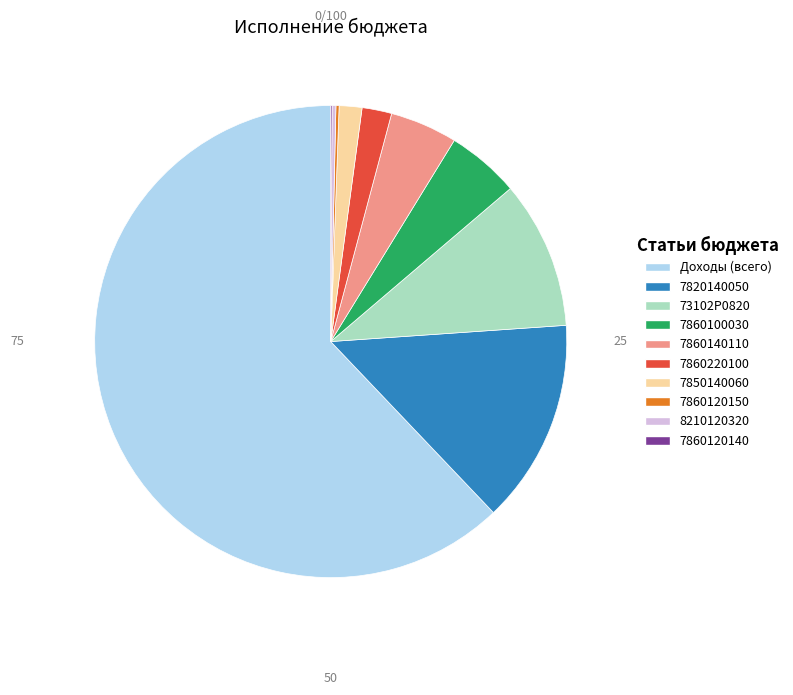

Does any single category account for the majority?

Yes